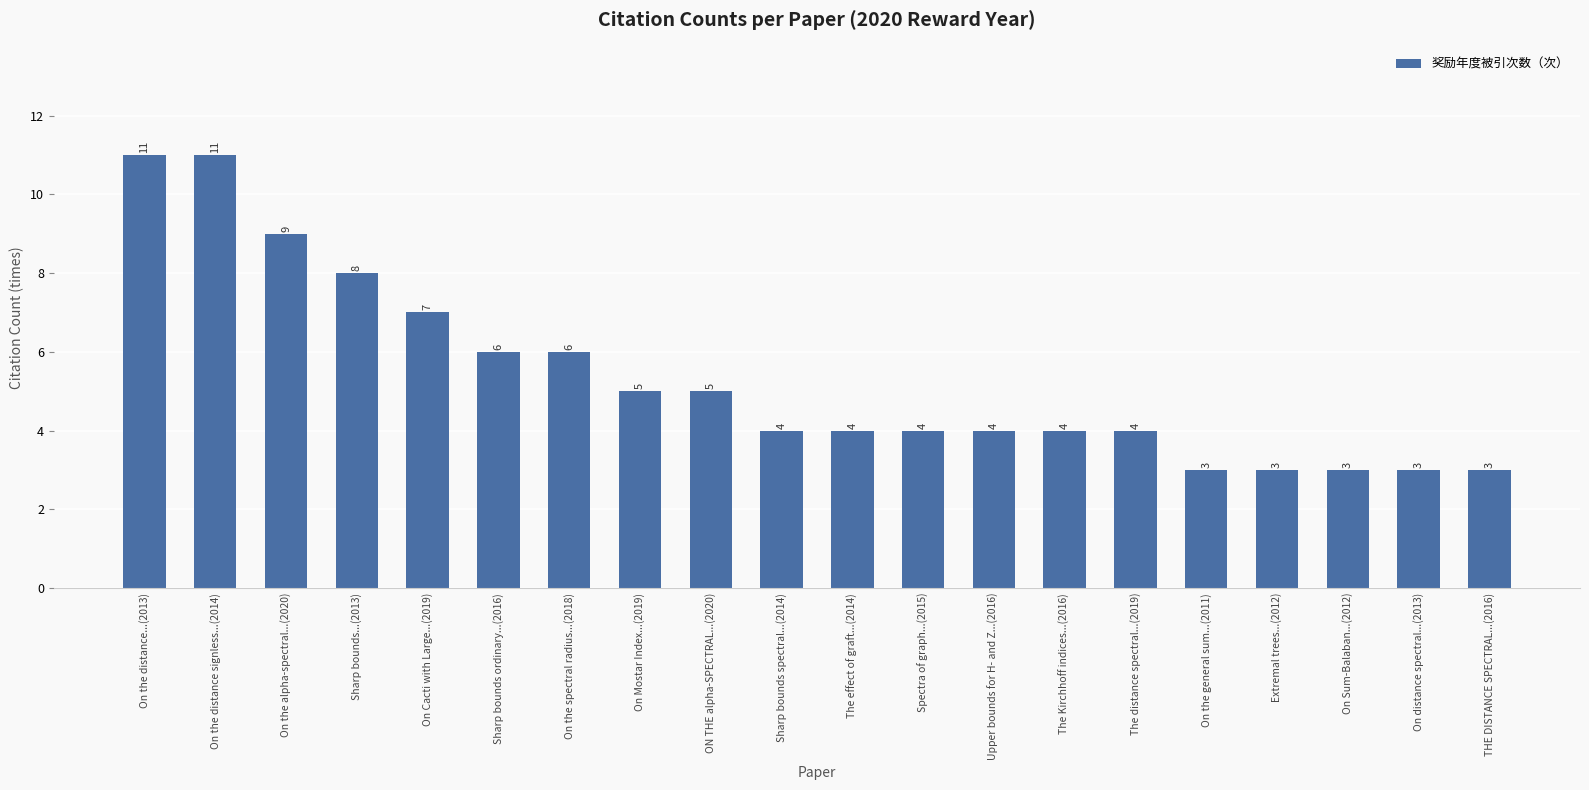

Count the values in the range 4 to 7.

11